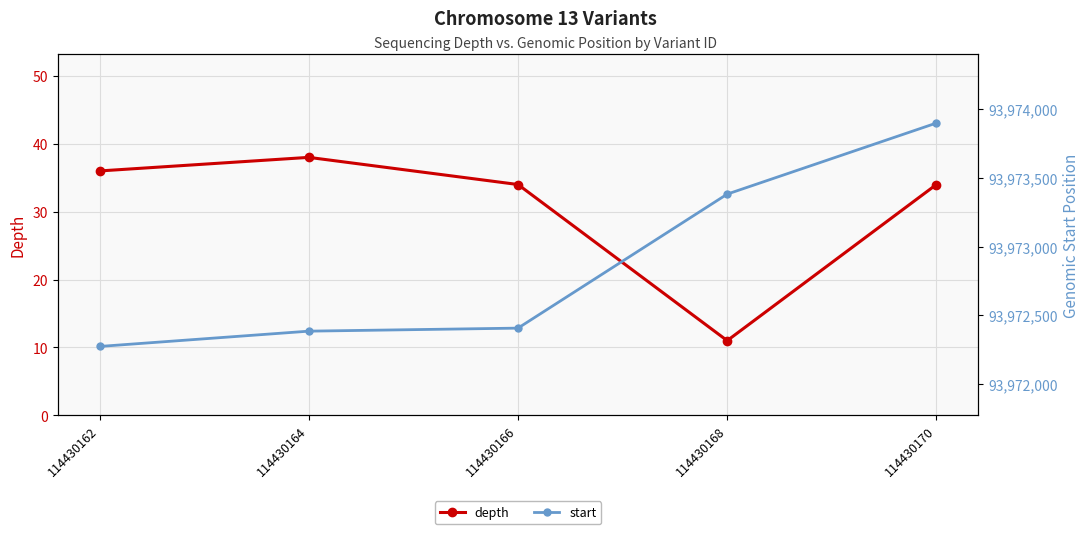

Reading left to right, extract all data points from this chart.

depth: 36	38	34	11	34
start: 93972275	93972386	93972408	93973381	93973897